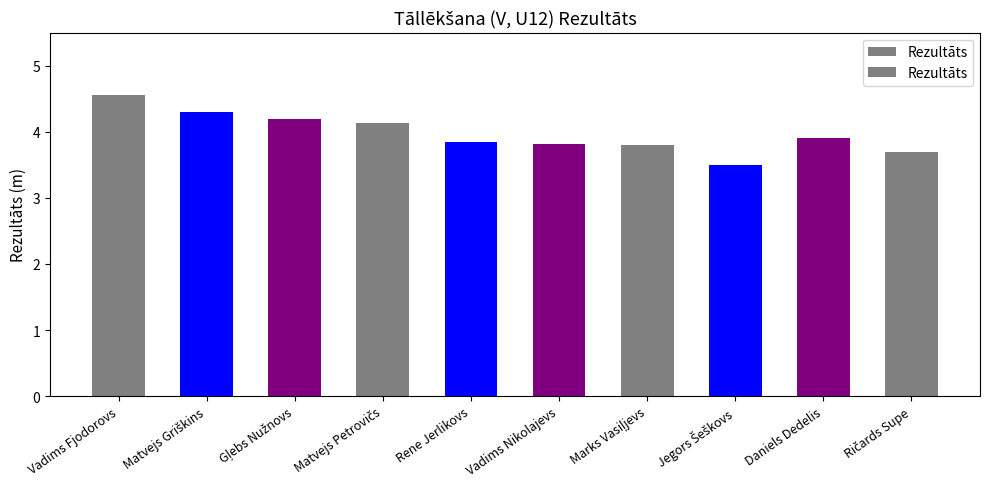

Are the bars grouped side by side (vs. stacked)?

No